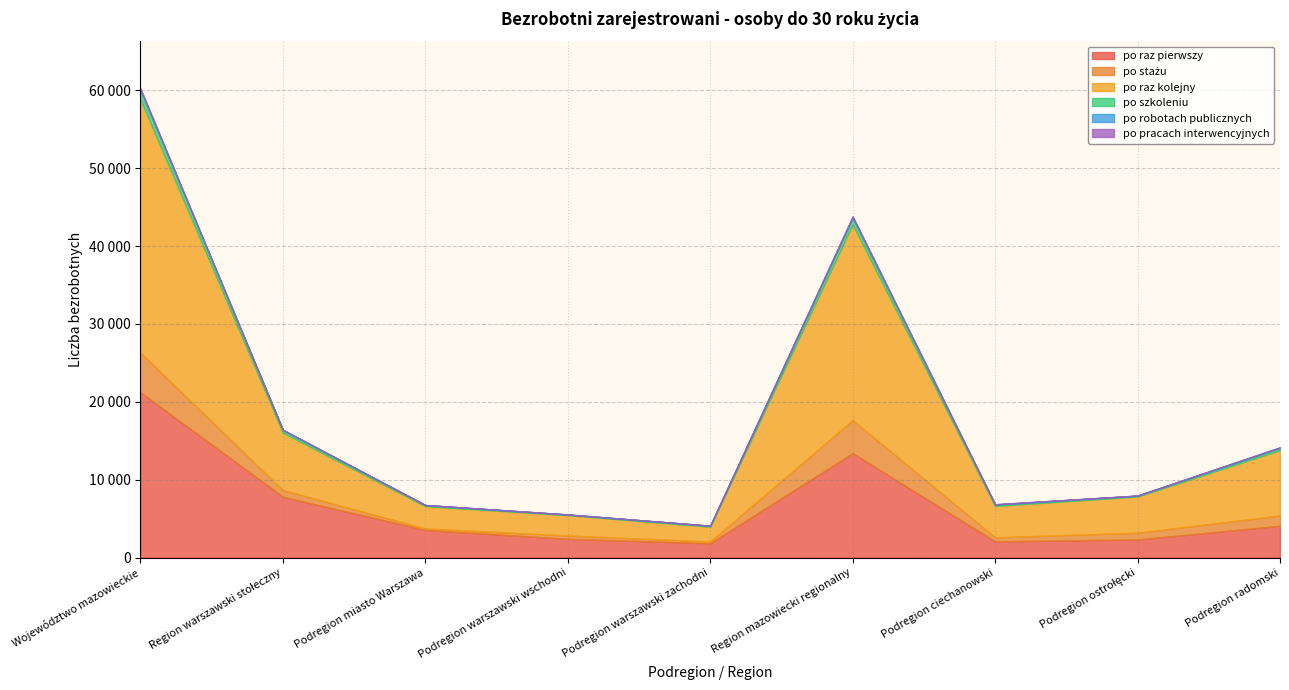

What is the value of the po raz kolejny point at the 2nd from the left?

7382